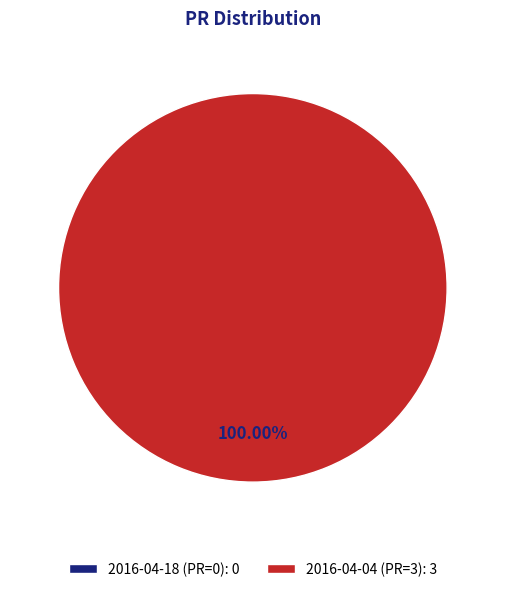

What is the total percentage of 2016-04-04 (PR=3) and 2016-04-18 (PR=0)?

100.0%